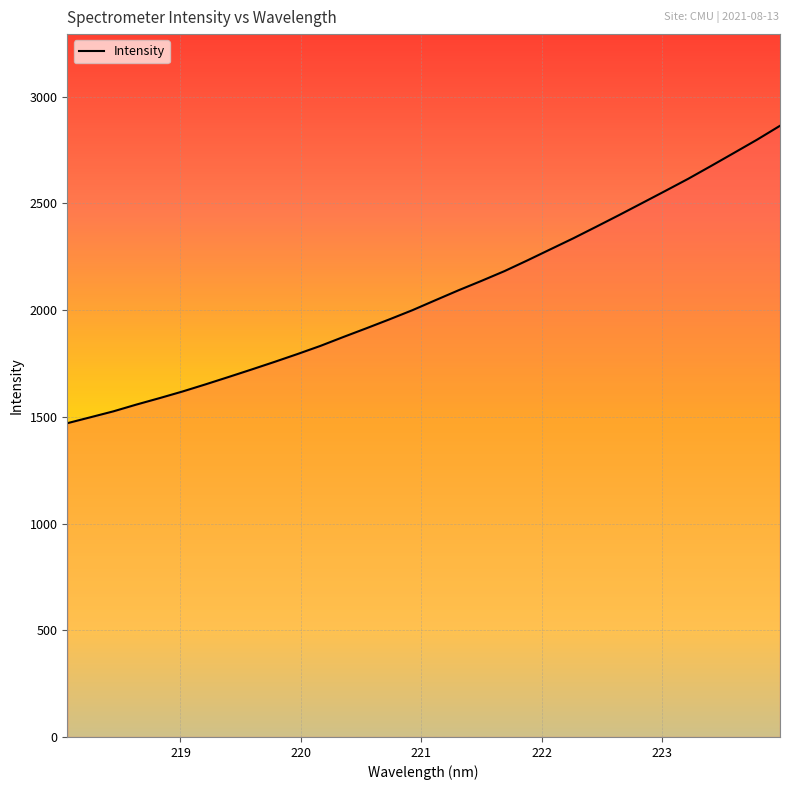

What is the smallest value displayed?

1470.3